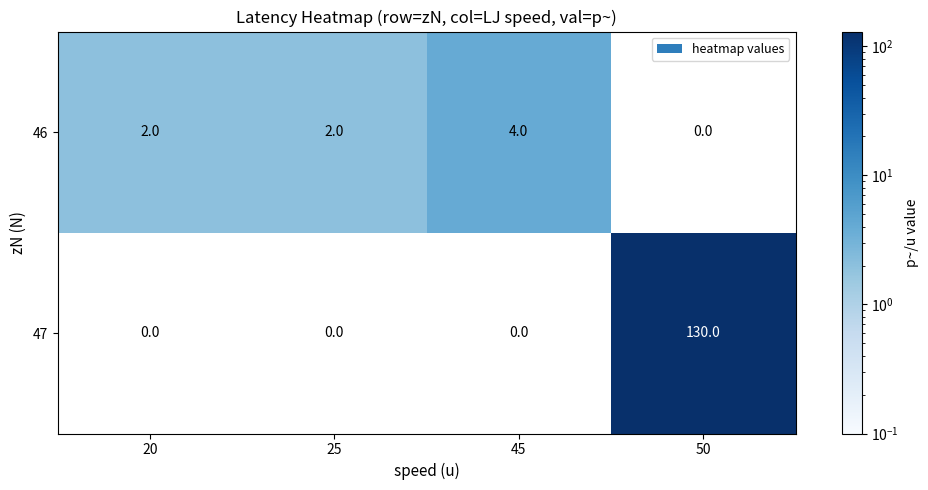

True or false: 47 has a value of 0 at 45.

True